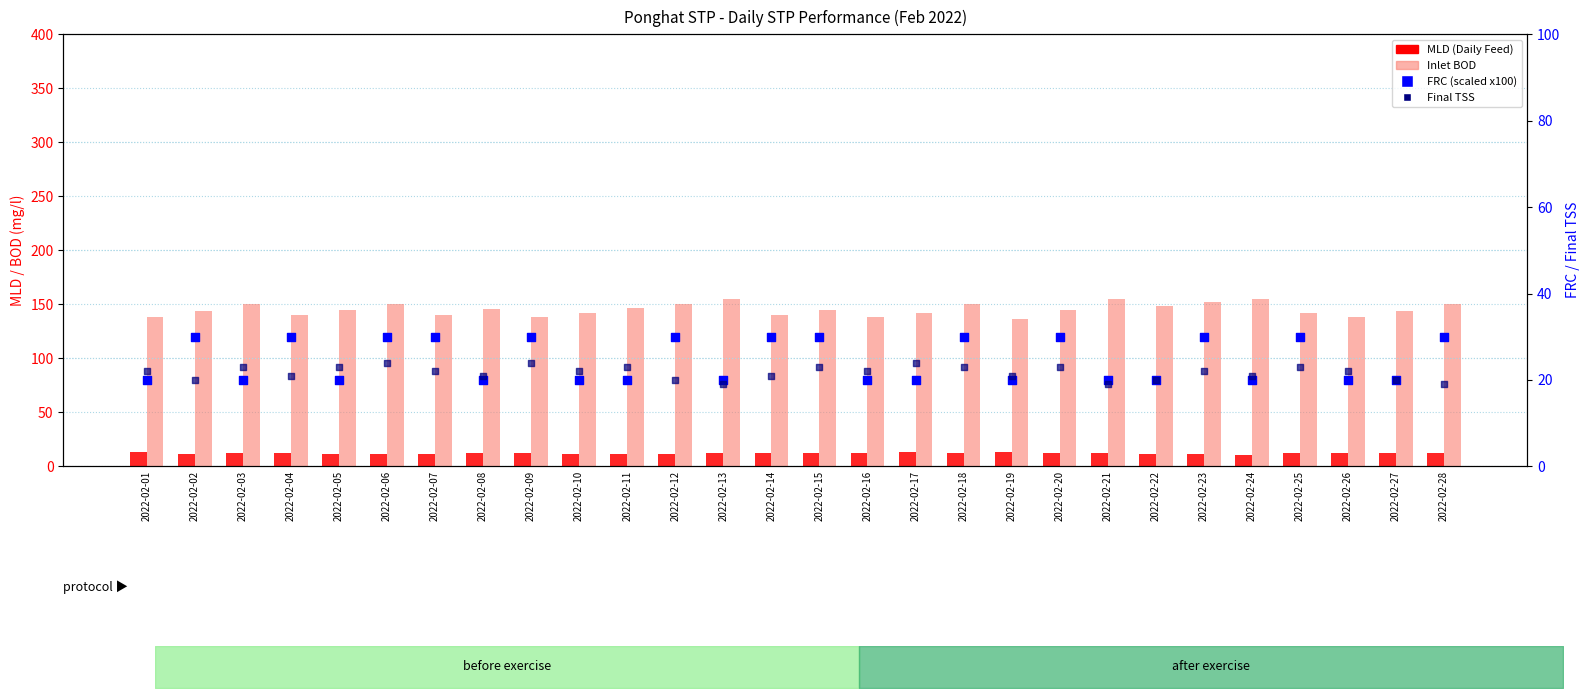

Which series reaches the minimum Y coordinate?

MLD (Daily Feed)